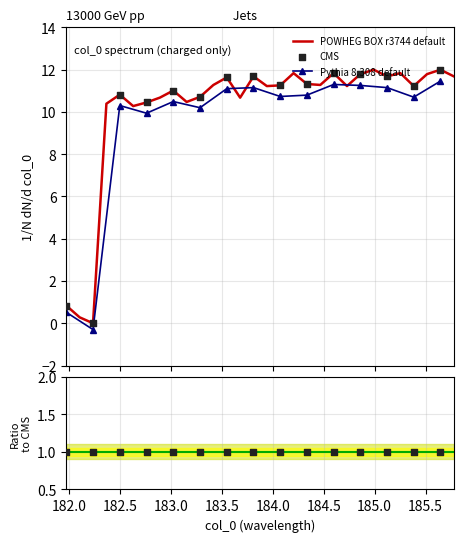

What is the maximum value for POWHEG BOX r3744 default?

12.0